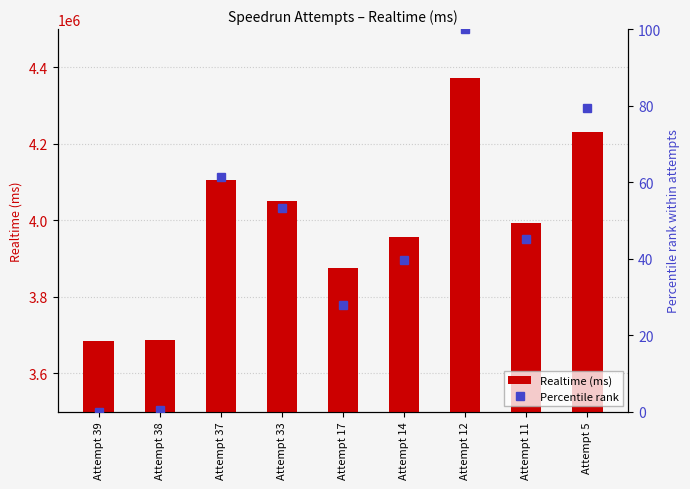

What is the sum of the Realtime (ms) values at Attempt 39 and Attempt 11?

7679018